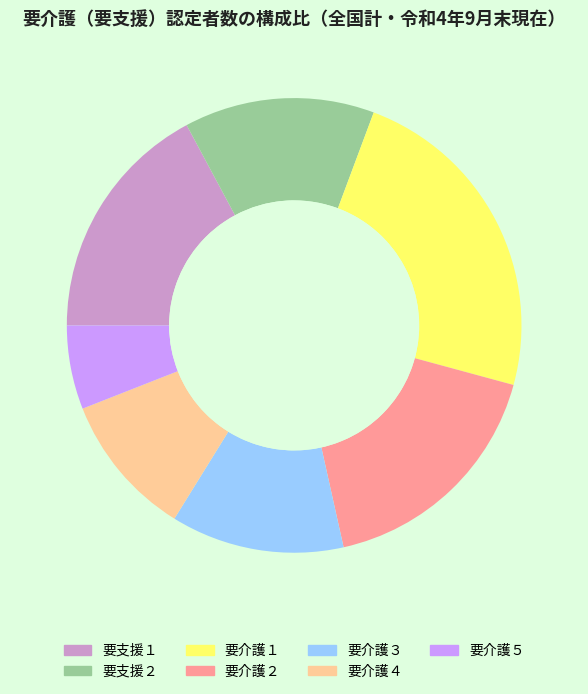

The 要介護５ slice represents 6% of the pie. True or false?

True